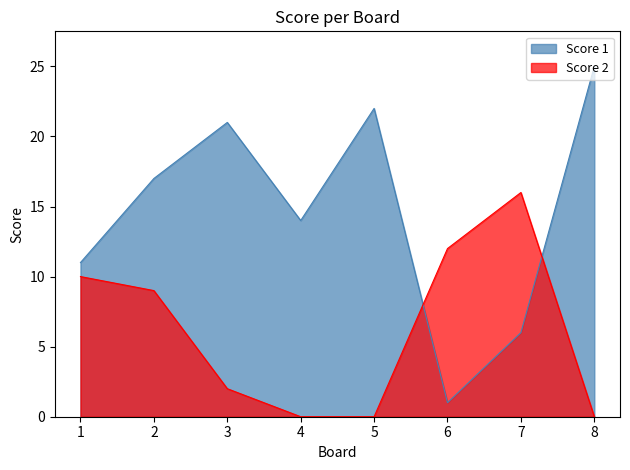

How many intersections are there between Score 2 and Score 1?

2